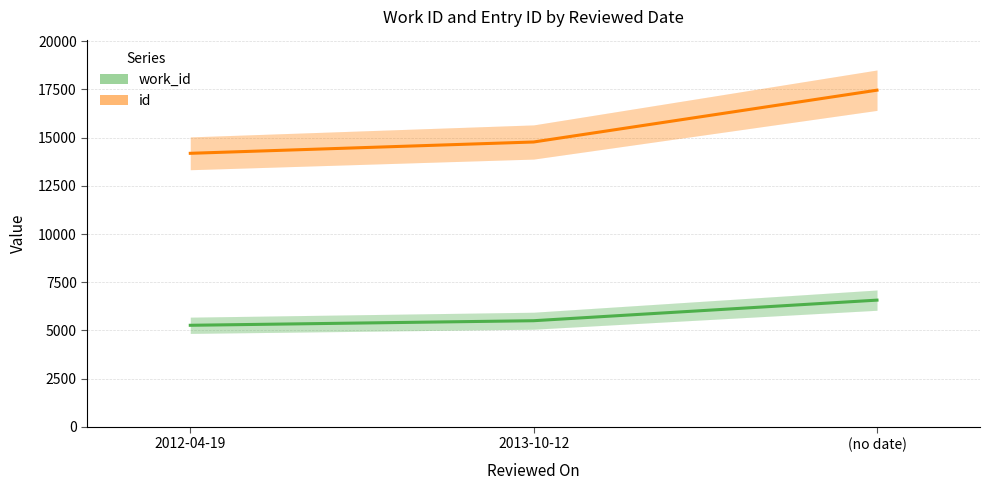

At which label does work_id reach its minimum?

2012-04-19